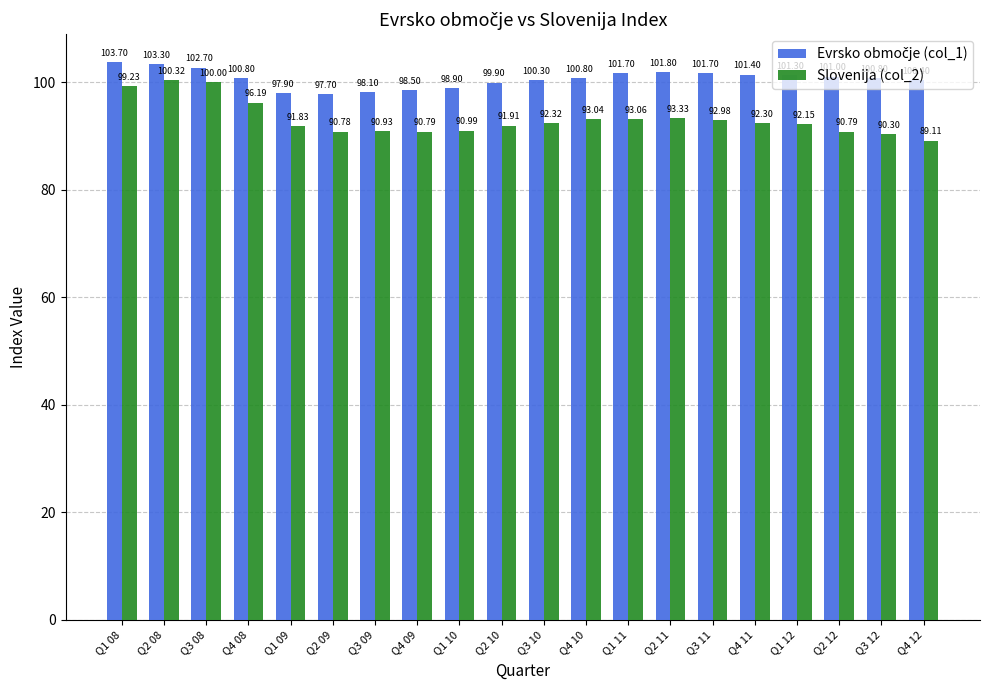

What is the average value of the Slovenija (col_2) series?

93.1